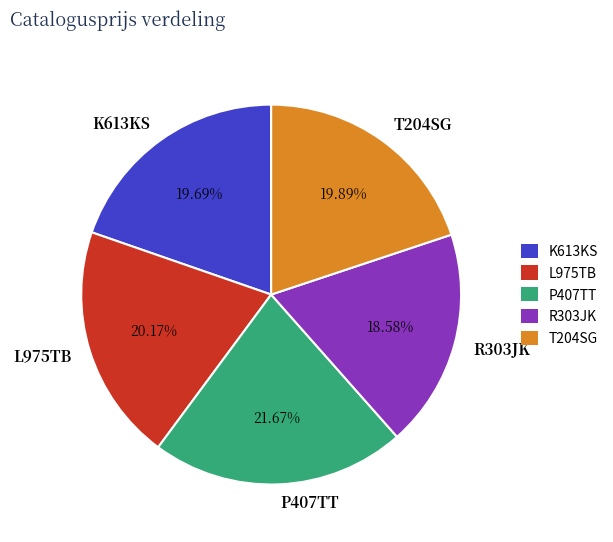

Does any single category account for the majority?

No